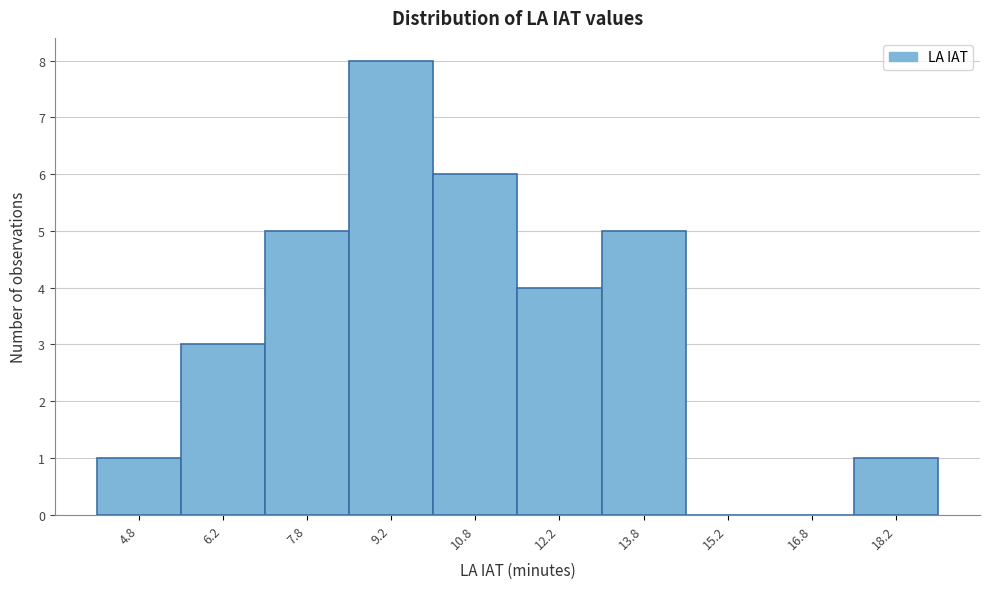

What is the height of the bar covering 13.0 to 14.5 on the x-axis? Neither the bar edges nor the heights are printed on the chart, so give them approximately, as read against the axes.

5